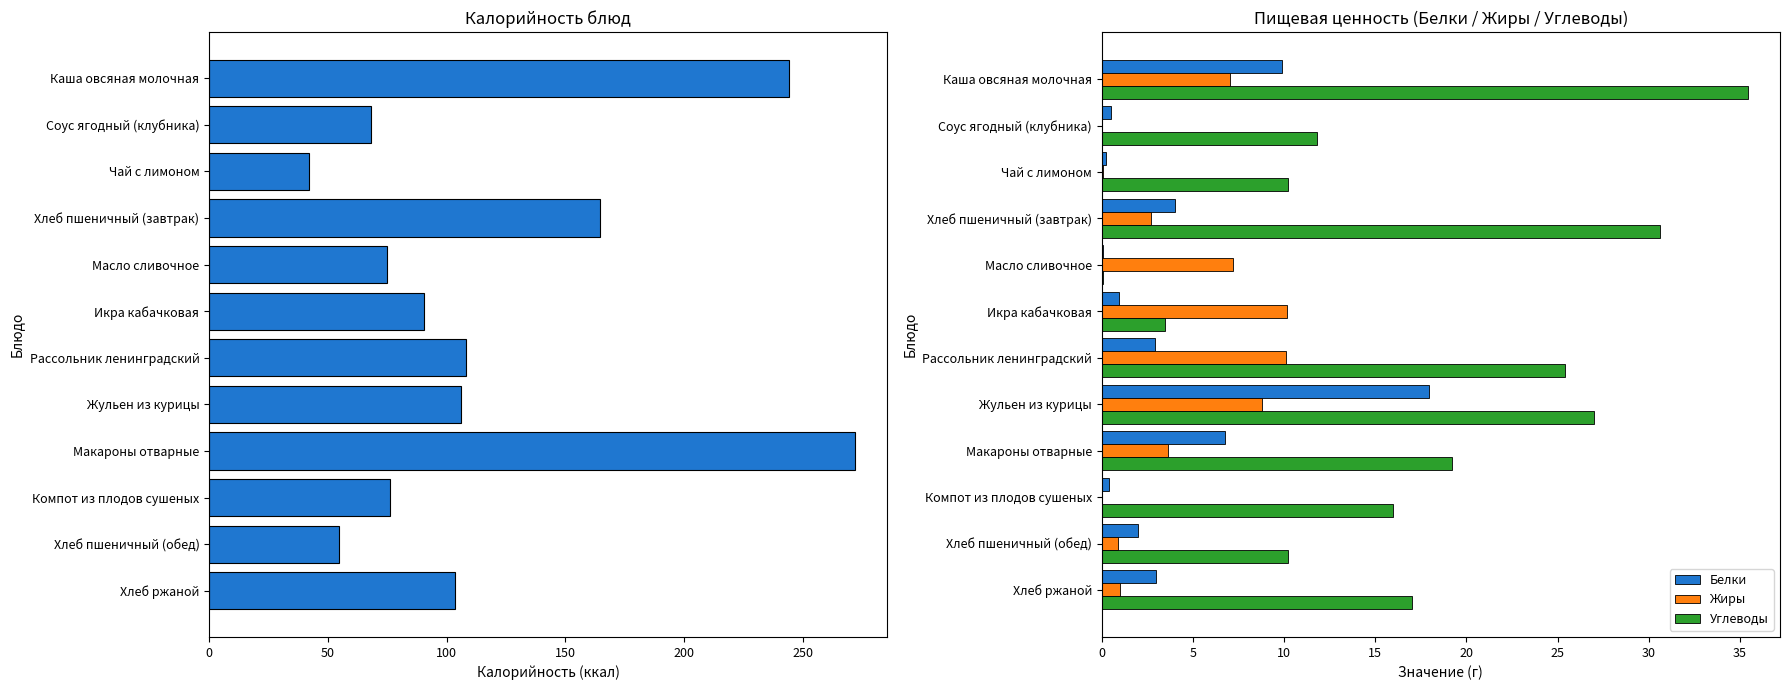

How many categories are shown in the chart?

12